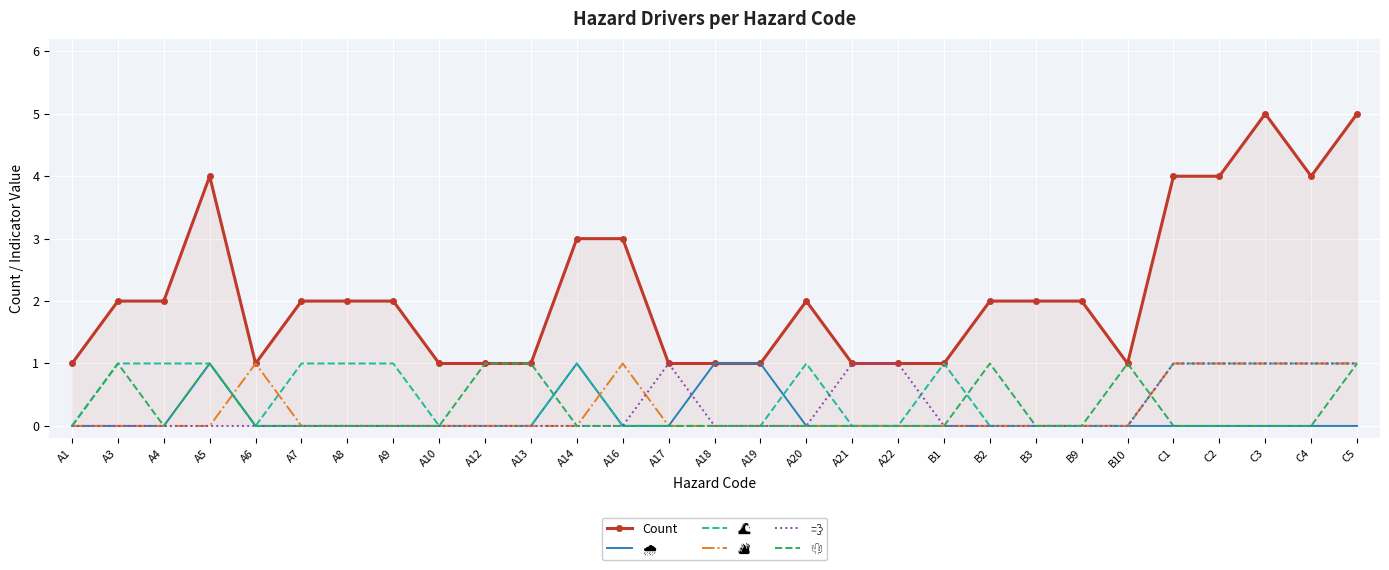

What position from the left is A13?

11